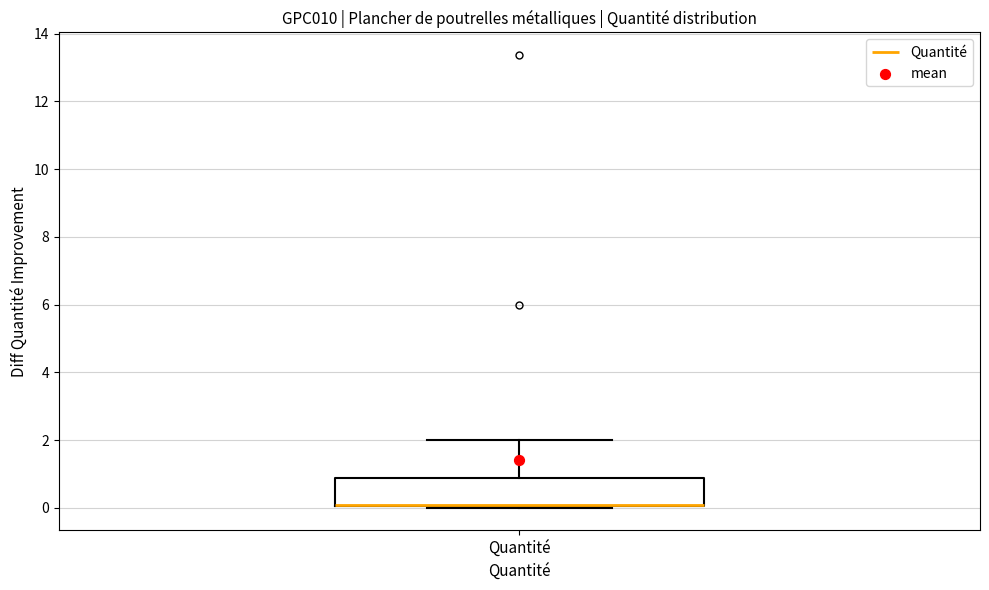

Where is the lower edge of the box for Quantité on the y-axis? The values are not printed on the chart, so give them approximately, as read against the axis.

0.0